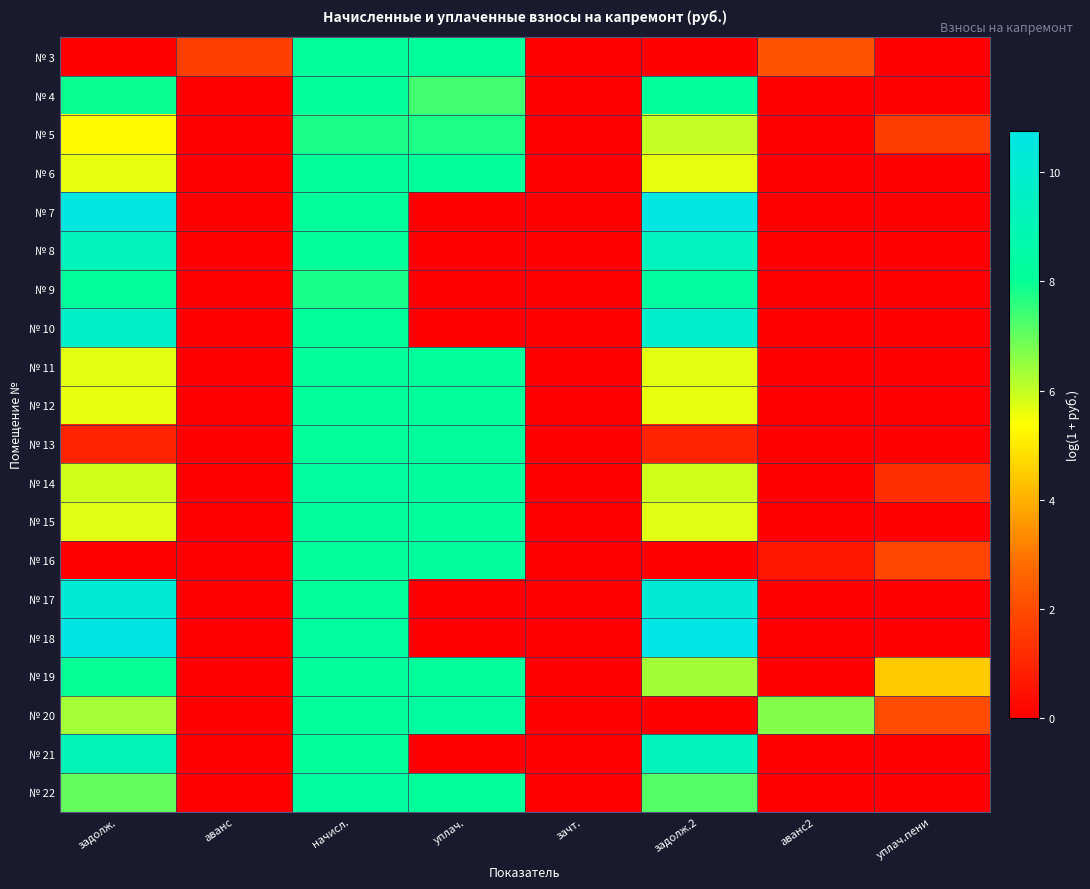

Reading right to left, list all the values displayed in this chart.

№ 3: уплач.пени=0.0	аванс2=2.2	задолж.2=0.0	зачт.=0.0	уплач.=8.1	начисл.=8.1	аванс=1.7	задолж.=0.0
№ 4: уплач.пени=0.0	аванс2=0.0	задолж.2=8.1	зачт.=0.0	уплач.=7.4	начисл.=8.1	аванс=0.0	задолж.=8.0
№ 5: уплач.пени=1.6	аванс2=0.0	задолж.2=6.0	зачт.=0.0	уплач.=7.8	начисл.=7.8	аванс=0.0	задолж.=5.3
№ 6: уплач.пени=0.0	аванс2=0.0	задолж.2=5.6	зачт.=0.0	уплач.=8.1	начисл.=8.1	аванс=0.0	задолж.=5.6
№ 7: уплач.пени=0.0	аванс2=0.0	задолж.2=10.6	зачт.=0.0	уплач.=0.0	начисл.=8.2	аванс=0.0	задолж.=10.6
№ 8: уплач.пени=0.0	аванс2=0.0	задолж.2=9.4	зачт.=0.0	уплач.=0.0	начисл.=8.1	аванс=0.0	задолж.=9.3
№ 9: уплач.пени=0.0	аванс2=0.0	задолж.2=8.3	зачт.=0.0	уплач.=0.0	начисл.=7.8	аванс=0.0	задолж.=8.1
№ 10: уплач.пени=0.0	аванс2=0.0	задолж.2=9.8	зачт.=0.0	уплач.=0.0	начисл.=8.1	аванс=0.0	задолж.=9.7
№ 11: уплач.пени=0.0	аванс2=0.0	задолж.2=5.7	зачт.=0.0	уплач.=8.1	начисл.=8.1	аванс=0.0	задолж.=5.7
№ 12: уплач.пени=0.0	аванс2=0.0	задолж.2=5.6	зачт.=0.0	уплач.=8.1	начисл.=8.1	аванс=0.0	задолж.=5.6
№ 13: уплач.пени=0.0	аванс2=0.0	задолж.2=0.9	зачт.=0.0	уплач.=8.2	начисл.=8.1	аванс=0.0	задолж.=0.9
№ 14: уплач.пени=1.2	аванс2=0.0	задолж.2=5.9	зачт.=0.0	уплач.=8.3	начисл.=8.3	аванс=0.0	задолж.=5.9
№ 15: уплач.пени=0.0	аванс2=0.0	задолж.2=5.7	зачт.=0.0	уплач.=8.2	начисл.=8.2	аванс=0.0	задолж.=5.7
№ 16: уплач.пени=1.9	аванс2=0.6	задолж.2=0.0	зачт.=0.0	уплач.=8.3	начисл.=8.1	аванс=0.0	задолж.=0.0
№ 17: уплач.пени=0.0	аванс2=0.0	задолж.2=10.2	зачт.=0.0	уплач.=0.0	начисл.=8.1	аванс=0.0	задолж.=10.1
№ 18: уплач.пени=0.0	аванс2=0.0	задолж.2=10.8	зачт.=0.0	уплач.=0.0	начисл.=8.4	аванс=0.0	задолж.=10.7
№ 19: уплач.пени=4.5	аванс2=0.0	задолж.2=6.3	зачт.=0.0	уплач.=8.1	начисл.=8.2	аванс=0.0	задолж.=8.0
№ 20: уплач.пени=2.0	аванс2=6.7	задолж.2=0.0	зачт.=0.0	уплач.=8.3	начисл.=8.1	аванс=0.0	задолж.=6.3
№ 21: уплач.пени=0.0	аванс2=0.0	задолж.2=9.3	зачт.=0.0	уплач.=0.0	начисл.=8.1	аванс=0.0	задолж.=9.2
№ 22: уплач.пени=0.0	аванс2=0.0	задолж.2=7.2	зачт.=0.0	уплач.=8.1	начисл.=8.4	аванс=0.0	задолж.=7.0